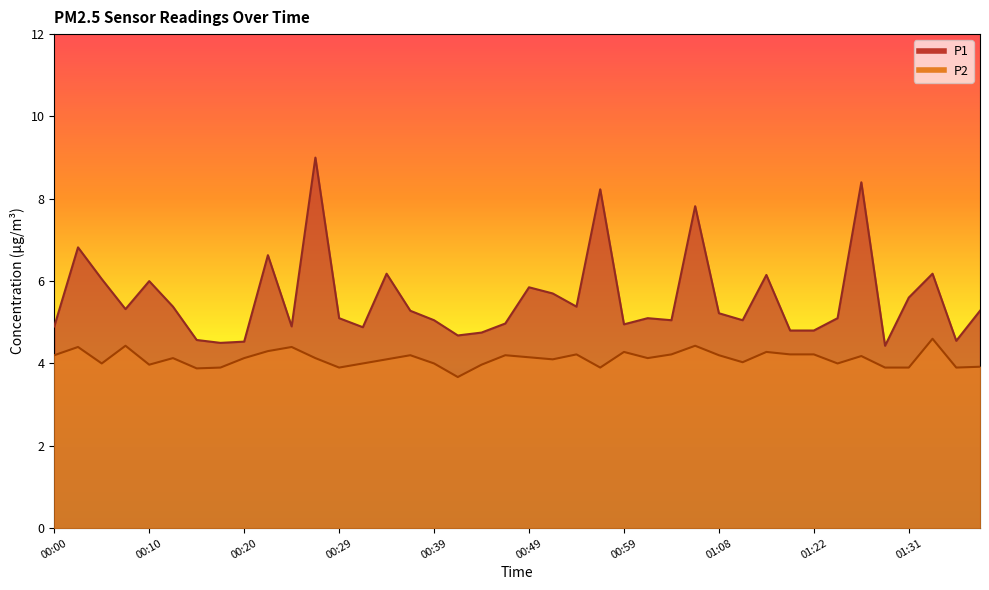

Rank the series by their maximum value, from highest to lowest.

P1, P2